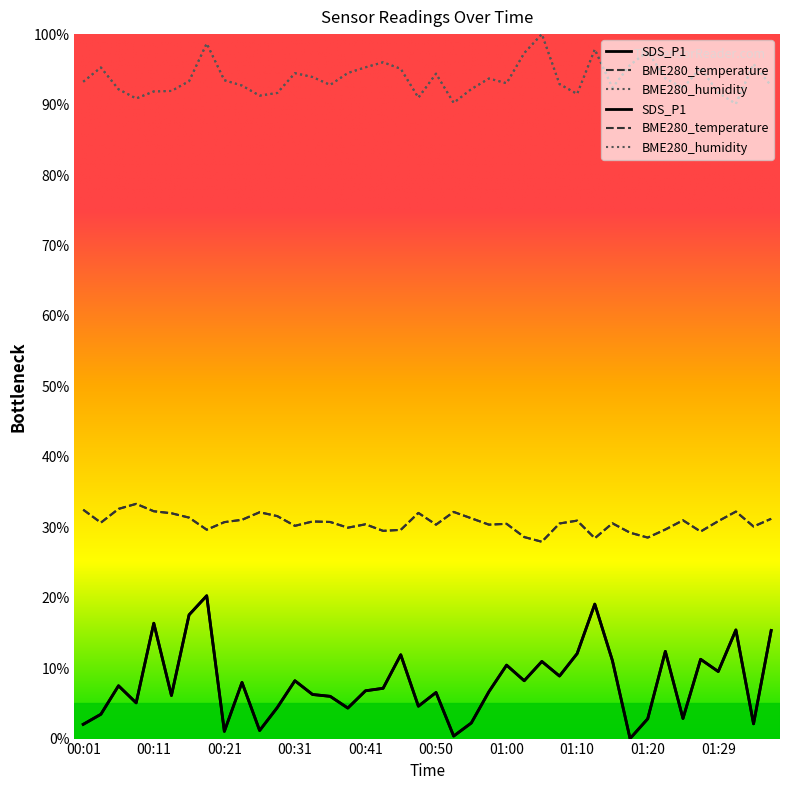

At how many categories does at least one series exceed 33?

40